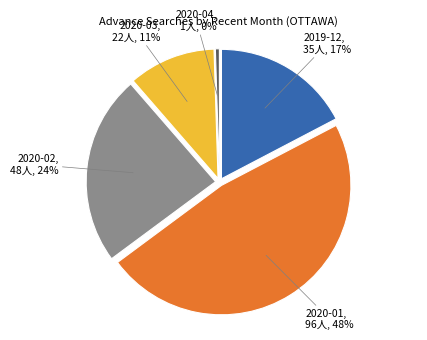

Is it true that 2019-12 is 28% of the pie?

False